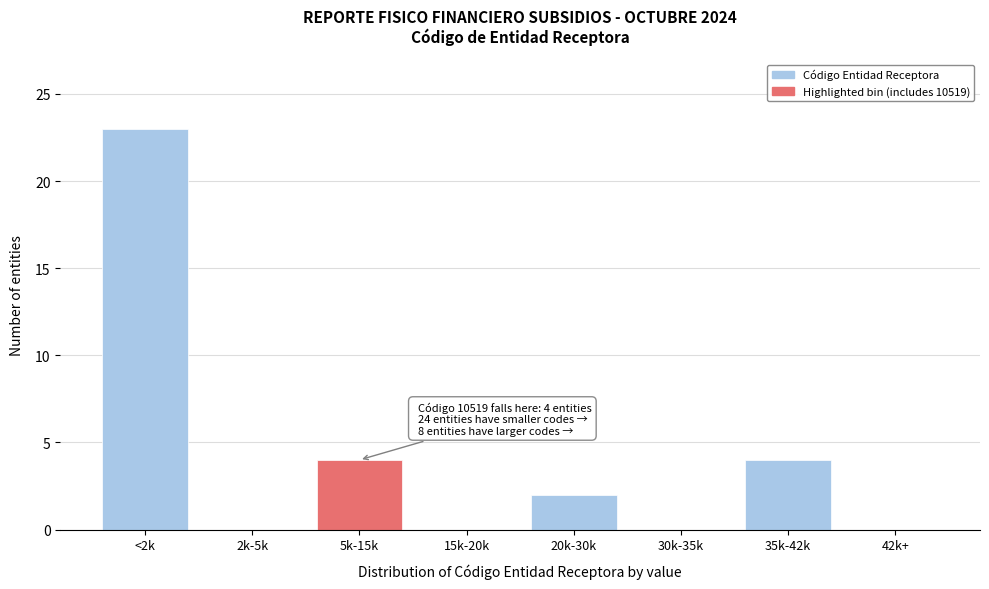

Reading left to right, what are all the values shown in this chart?

<2k=23	2k-5k=0	5k-15k=4	15k-20k=0	20k-30k=2	30k-35k=0	35k-42k=4	42k+=0